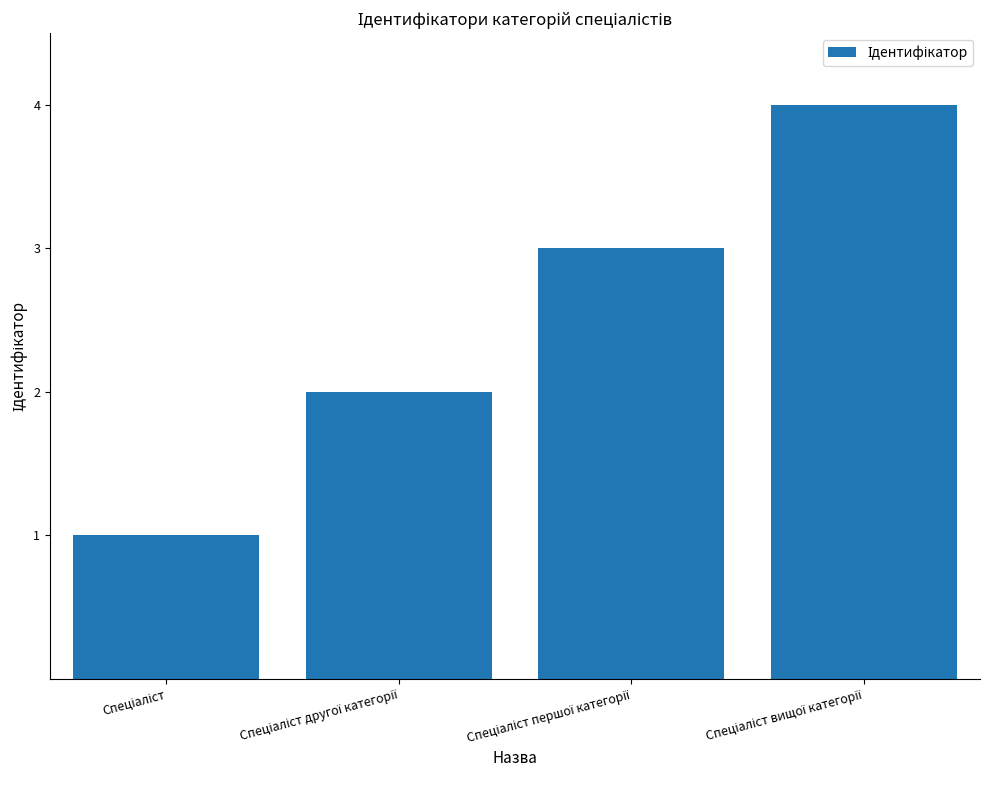

What is the greatest value displayed?

4